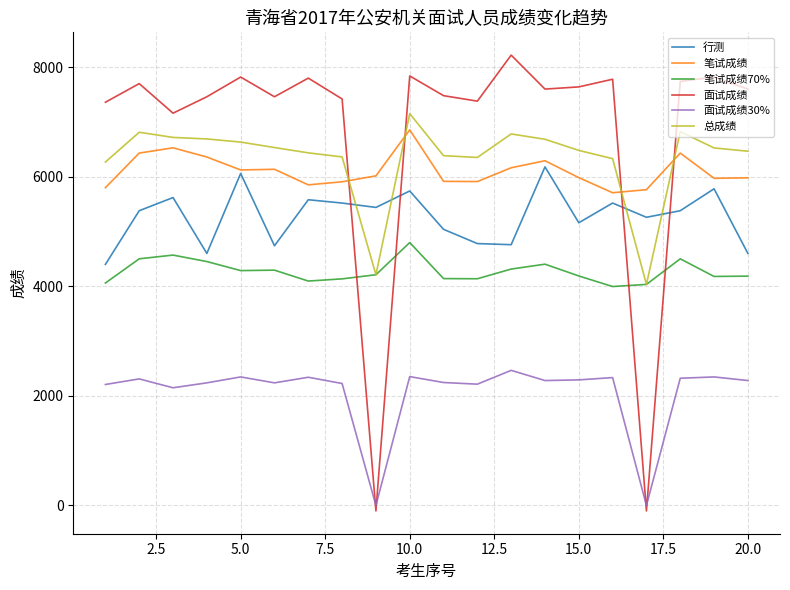

Which series has the largest range (max minus min)?

面试成绩